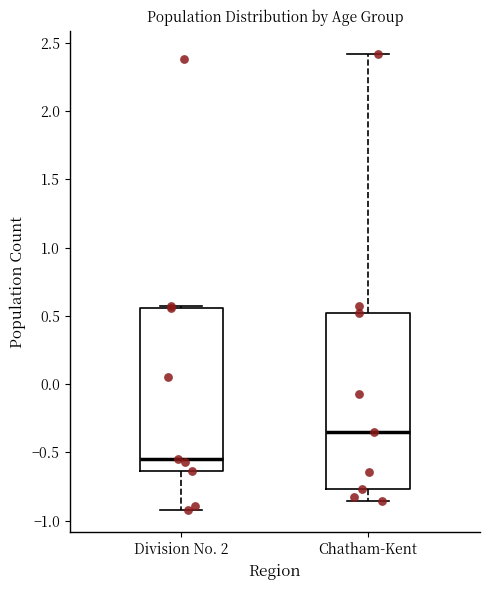

Which box is the tallest, from its lower edge to its upper edge?

Chatham-Kent